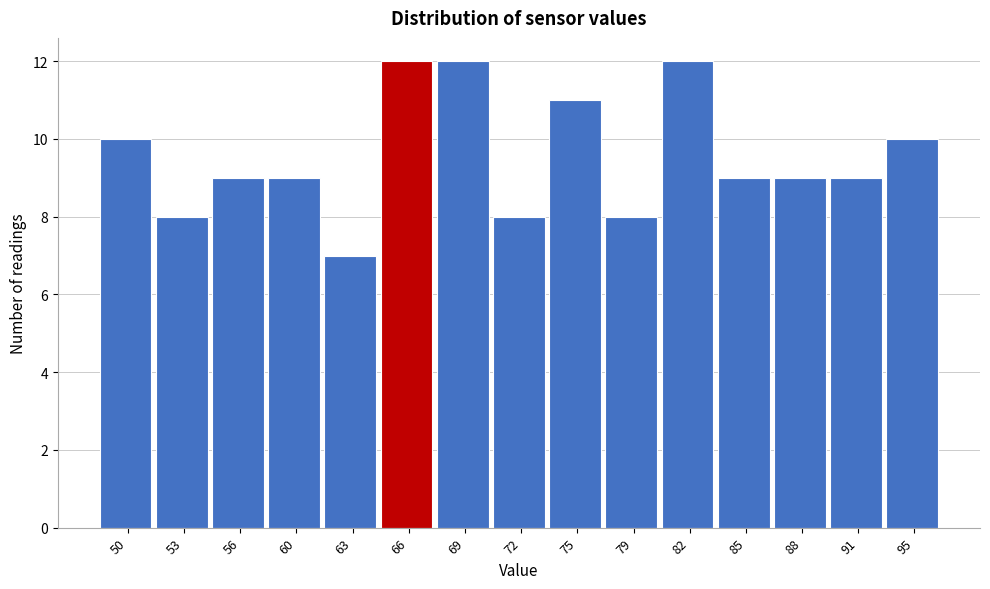

Reading left to right, what are all the values shown in this chart?

10	8	9	9	7	12	12	8	11	8	12	9	9	9	10